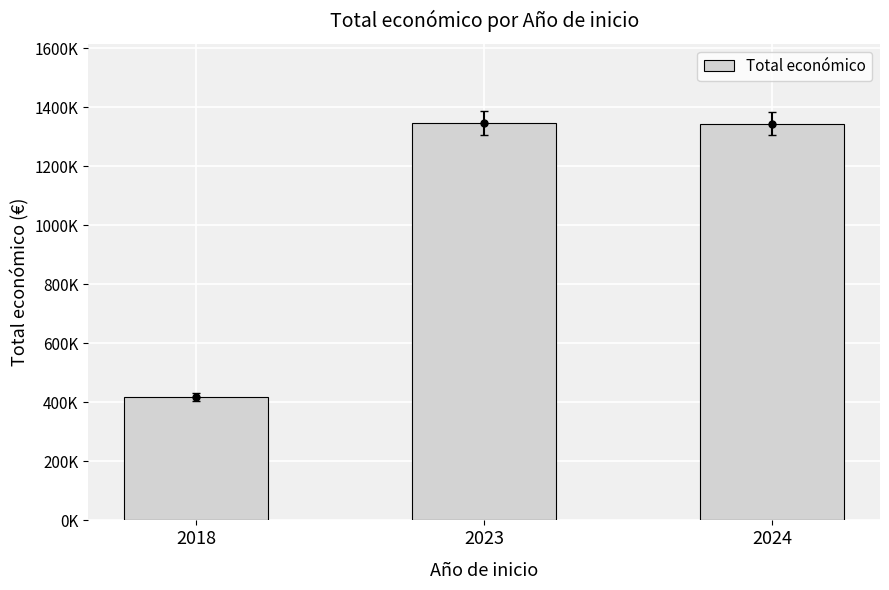

Does the chart contain any negative values?

No